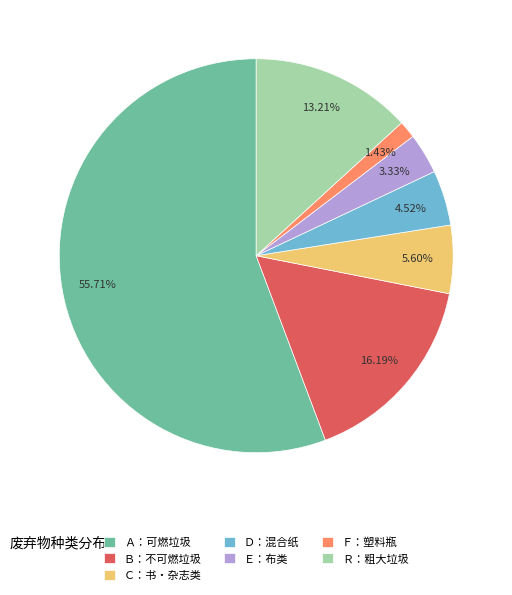

Rank the categories by value from highest to lowest.

Ａ：可燃垃圾, Ｂ：不可燃垃圾, Ｒ：粗大垃圾, Ｃ：书・杂志类, Ｄ：混合纸, Ｅ：布类, Ｆ：塑料瓶